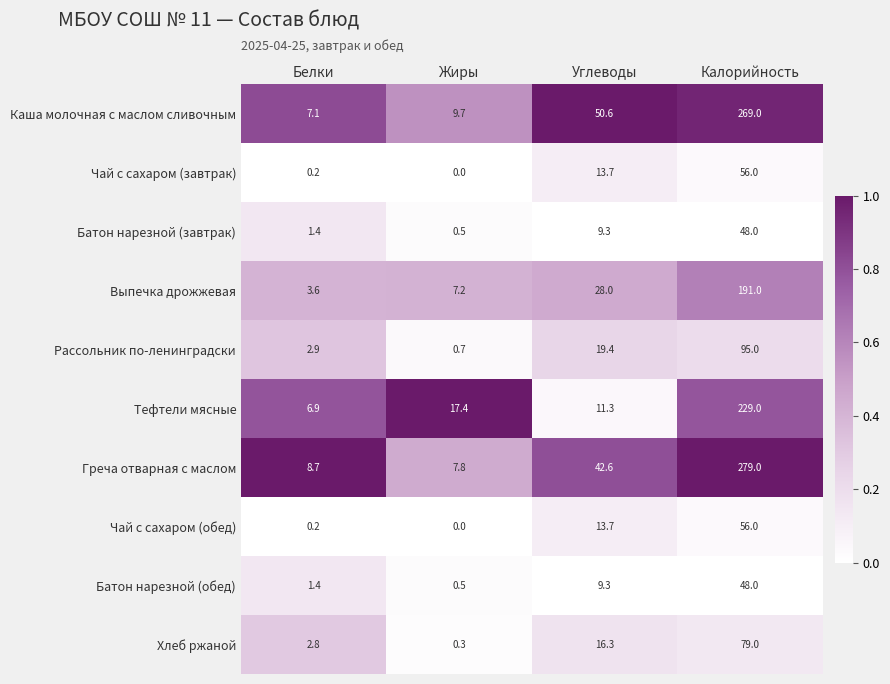

True or false: Батон нарезной (завтрак) has a value of 12.8 at Углеводы.

False